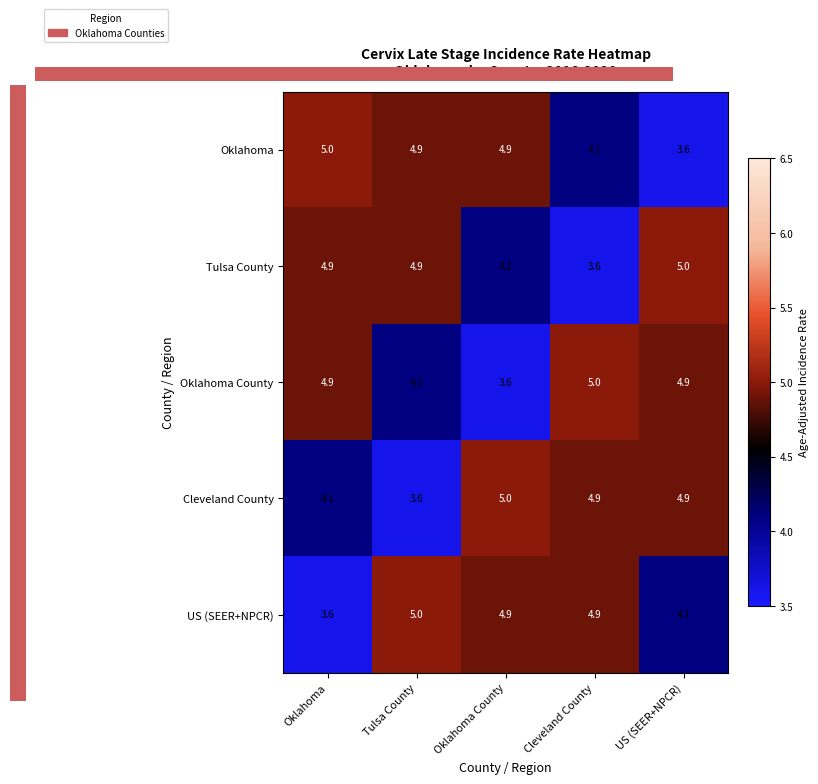

The value of US (SEER+NPCR) at US (SEER+NPCR) is 1.7. True or false?

False